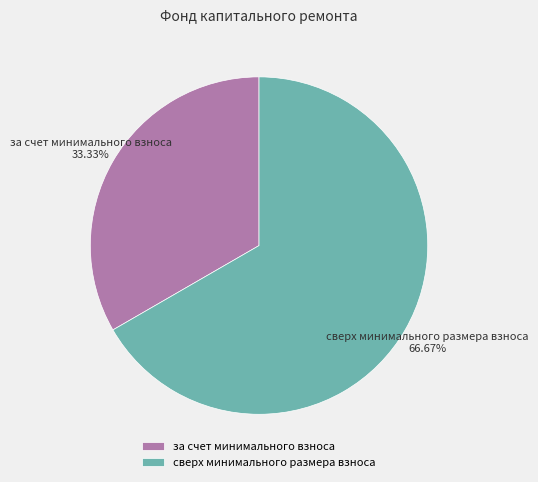

How many slices are in this pie chart?

2